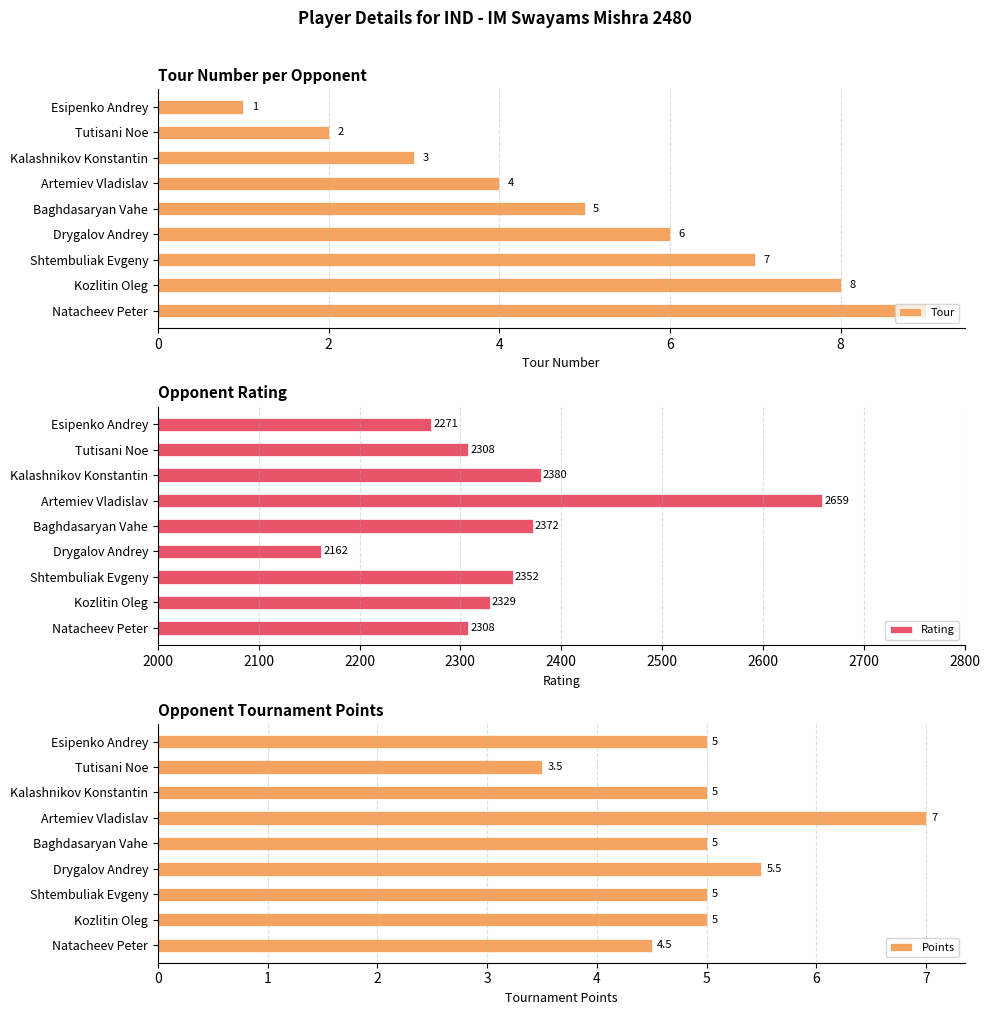

What is the difference between the second highest and second lowest values in the Tour series?

6